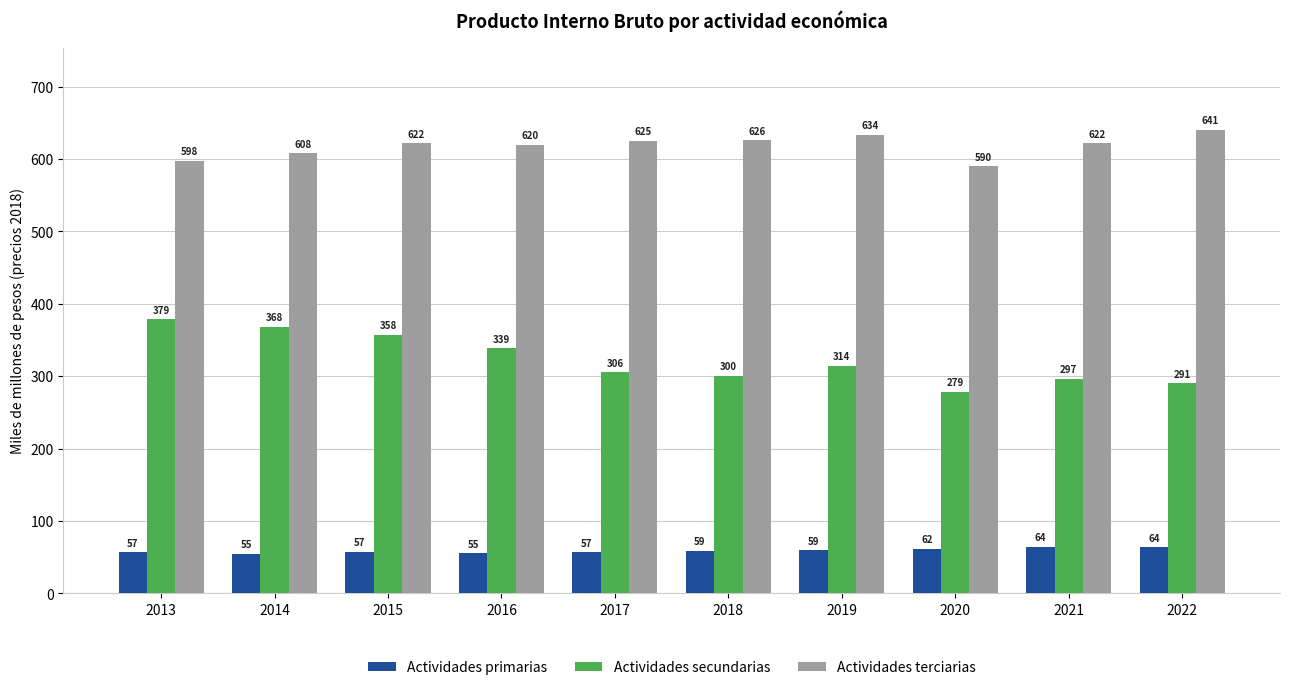

What is the lowest value of the Actividades terciarias series?

590072.6